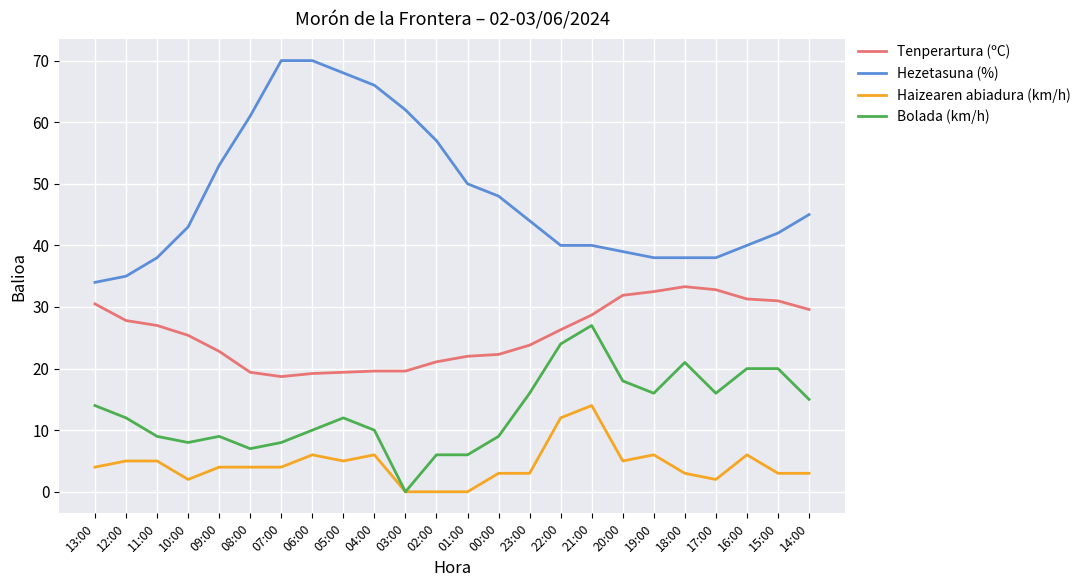

Does the chart have visible grid lines?

Yes